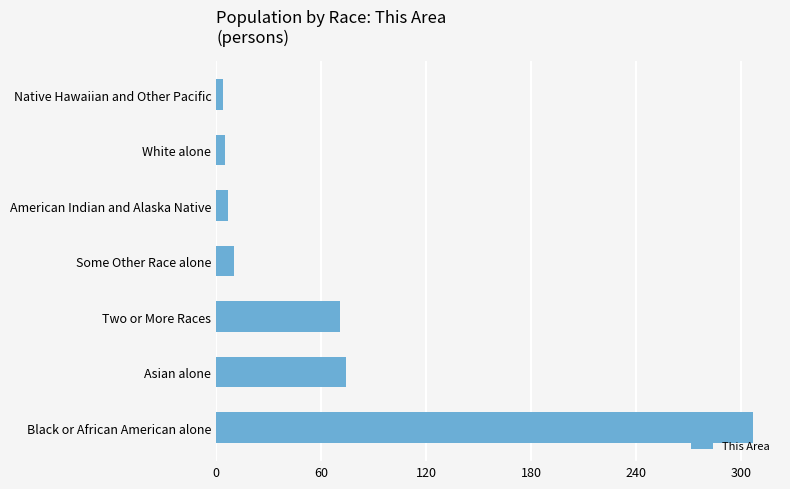

Where is the data nearest to the value 155?

Asian alone